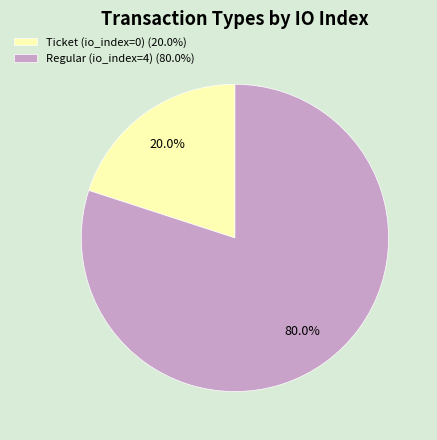

Does any single category account for the majority?

Yes